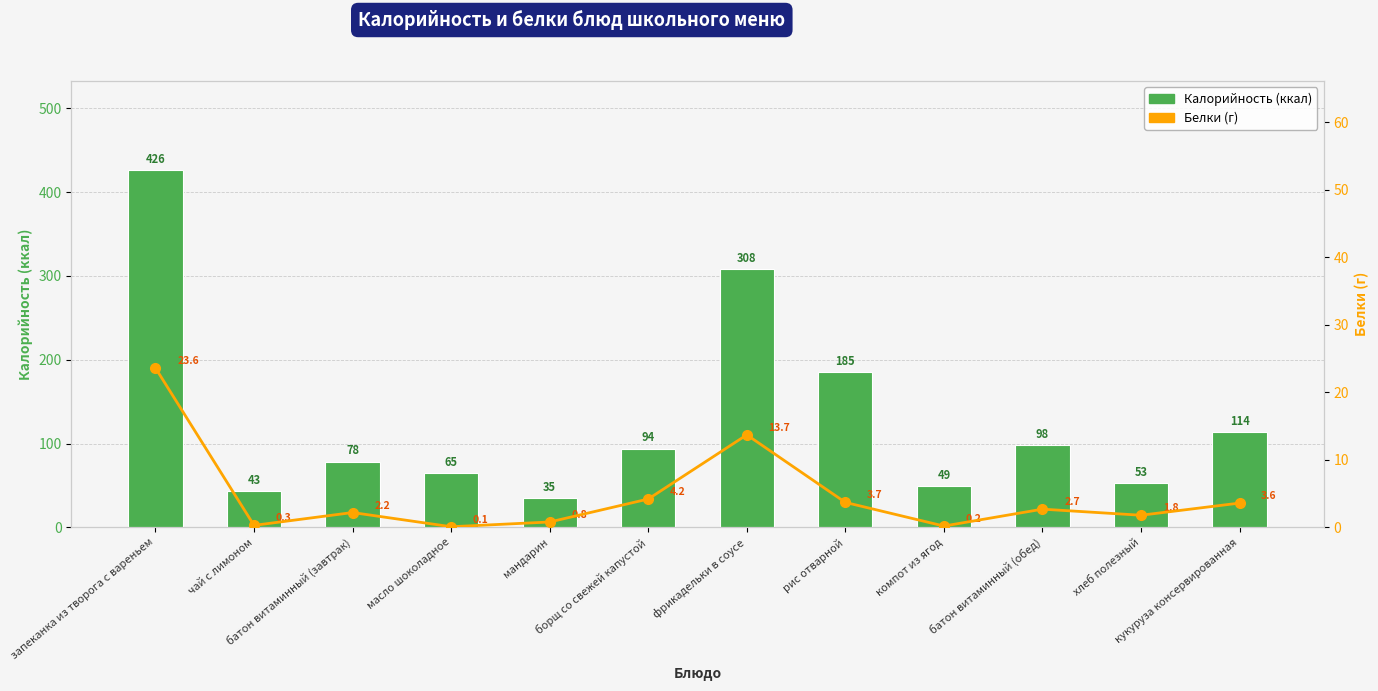

What is the difference between the maximum and minimum values in the Калорийность series?

391.0